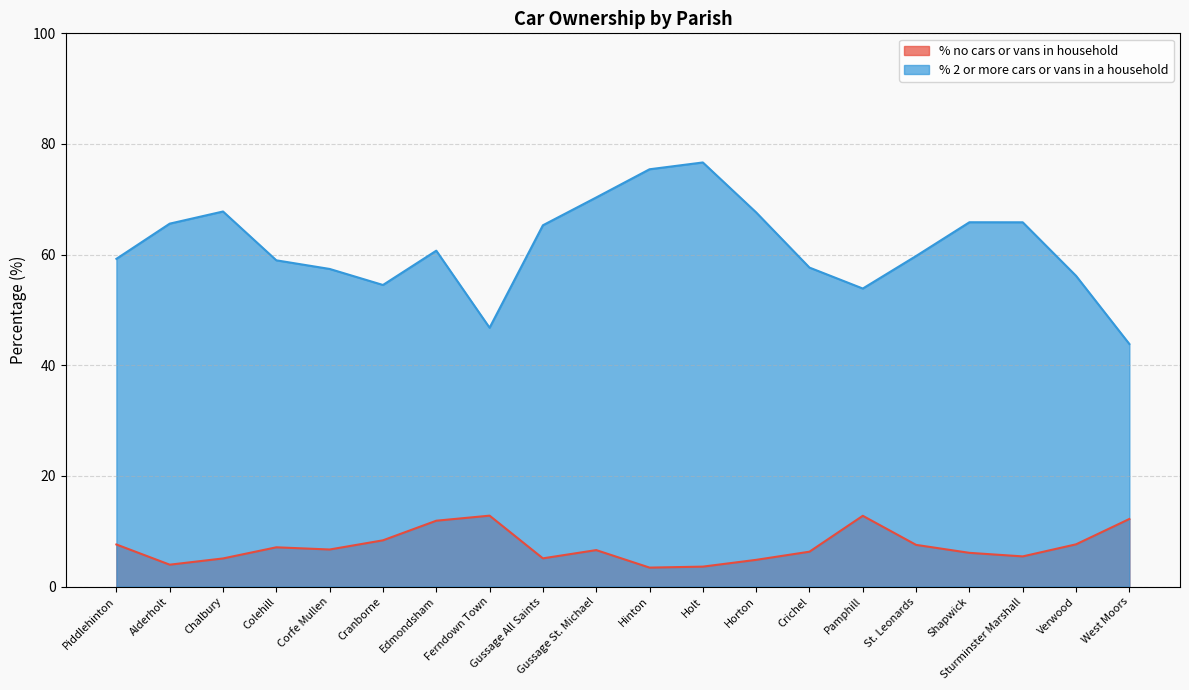

Reading left to right, what are all the values shown in this chart?

% no cars or vans in household: Piddlehinton=7.6	Alderholt=4.0	Chalbury=5.1	Colehill=7.1	Corfe Mullen=6.7	Cranborne=8.4	Edmondsham=11.9	Ferndown Town=12.8	Gussage All Saints=5.1	Gussage St. Michael=6.6	Hinton=3.4	Holt=3.6	Horton=4.8	Crichel=6.3	Pamphill=12.8	St. Leonards=7.5	Shapwick=6.1	Sturminster Marshall=5.5	Verwood=7.6	West Moors=12.2
% 2 or more cars or vans in a household: Piddlehinton=59.2	Alderholt=65.6	Chalbury=67.8	Colehill=59.0	Corfe Mullen=57.4	Cranborne=54.5	Edmondsham=60.7	Ferndown Town=46.8	Gussage All Saints=65.3	Gussage St. Michael=70.3	Hinton=75.4	Holt=76.7	Horton=67.6	Crichel=57.7	Pamphill=53.9	St. Leonards=59.8	Shapwick=65.9	Sturminster Marshall=65.8	Verwood=56.2	West Moors=43.8